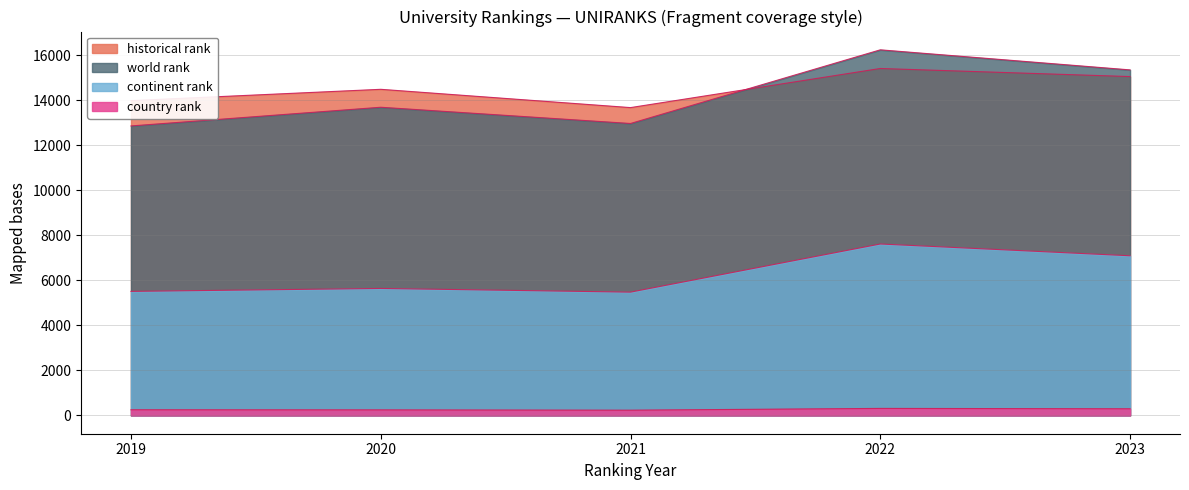

How many lines are shown in the chart?

4